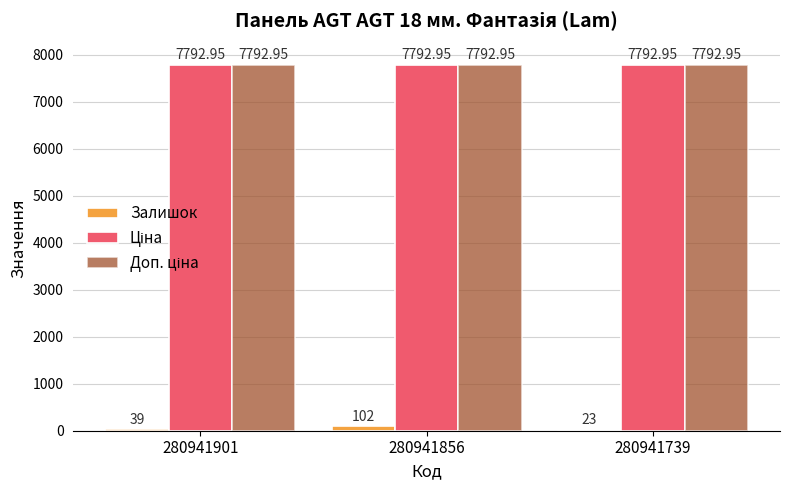

Between 280941856 and 280941739, which series saw the biggest shift?

Залишок